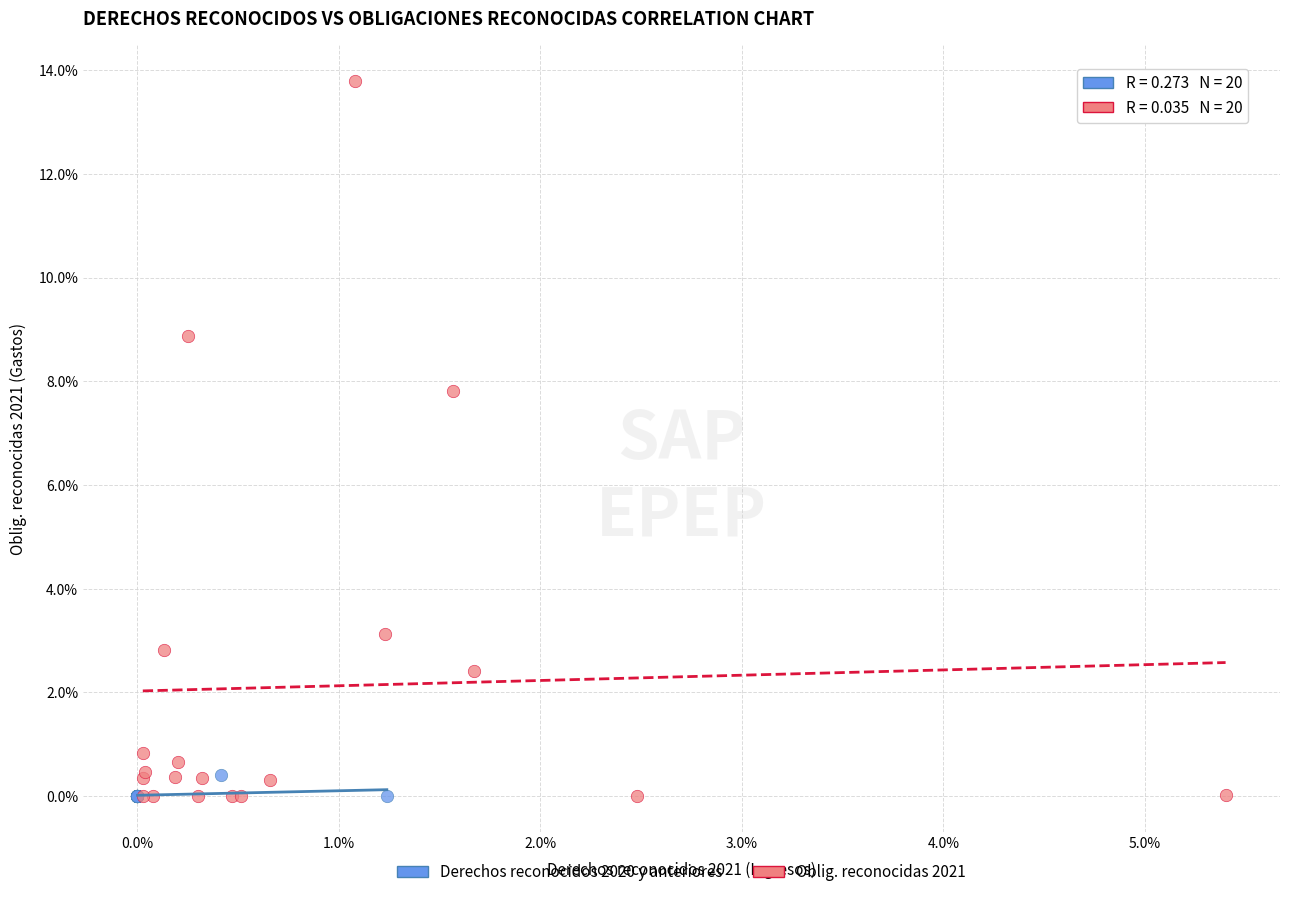

What are all the series names shown in the legend?

Derechos reconocidos 2020 y anteriores, Oblig. reconocidas 2021